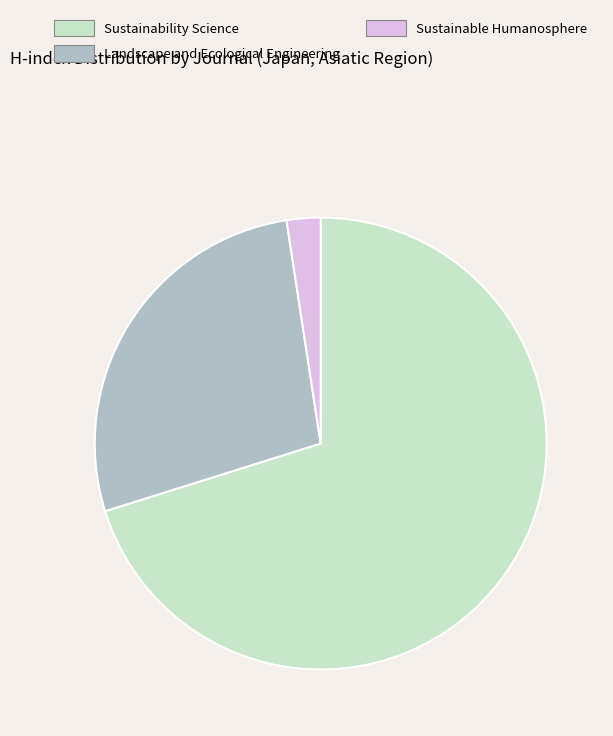

Count the number of slices in the pie.

3